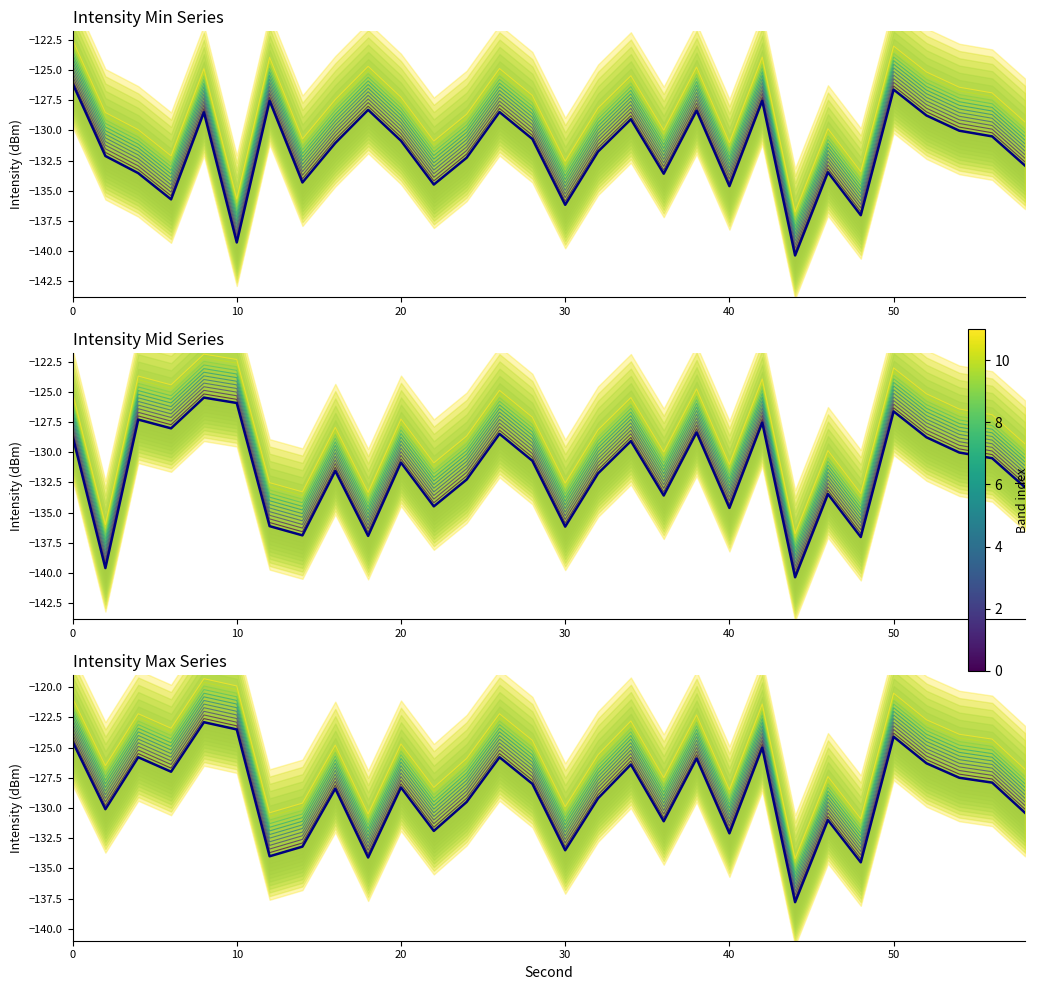

The value of intensity_min at 22 is -216.8. True or false?

False